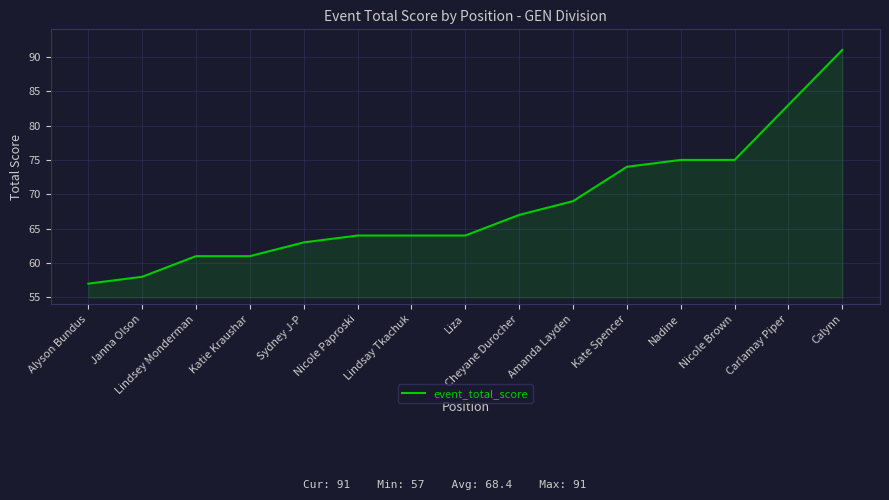

Approximately how many times larger is the value at Nicole Brown compared to Carlamay Piper?

0.9